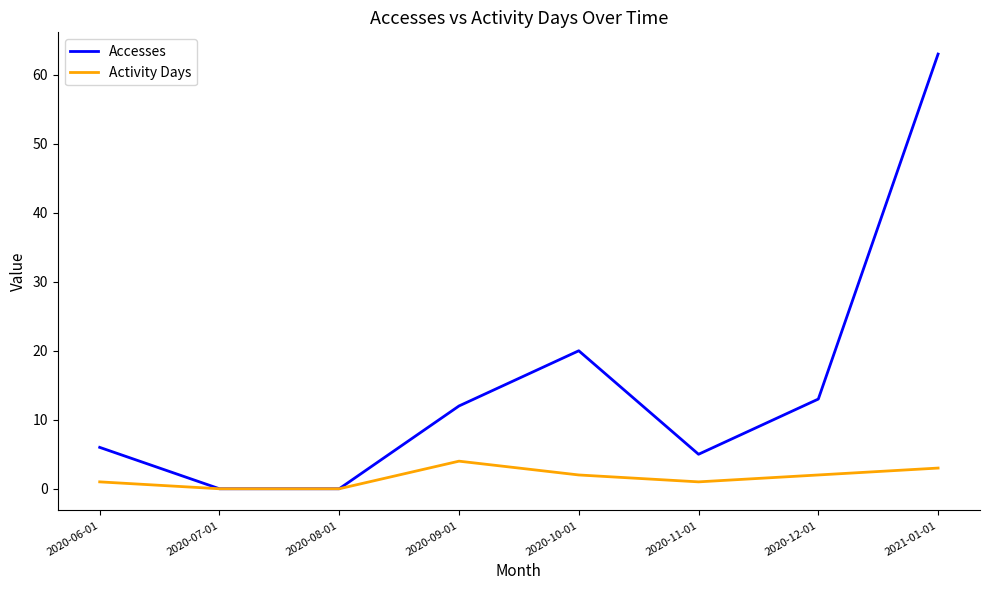

Which series has the widest spread of values?

Accesses